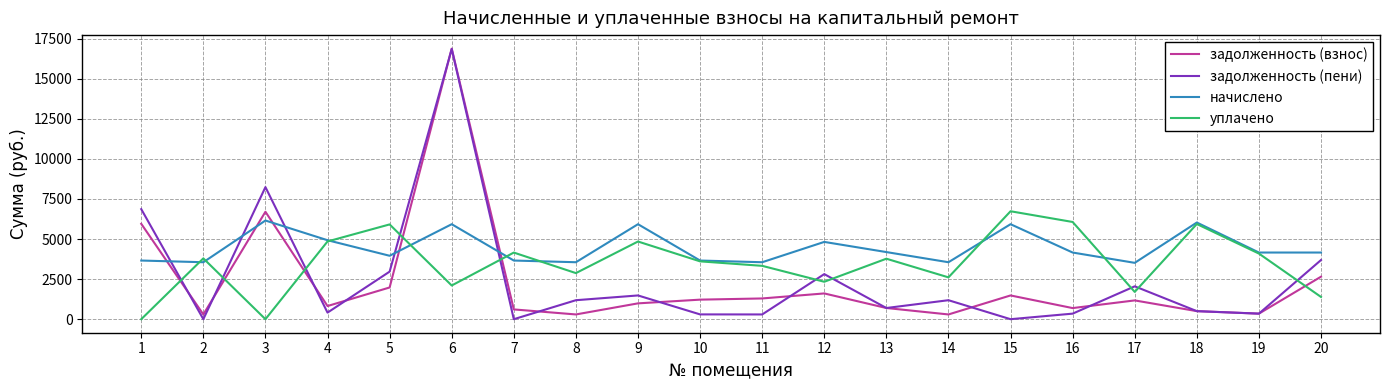

How many times do начислено and задолженность (пени) cross each other?

5